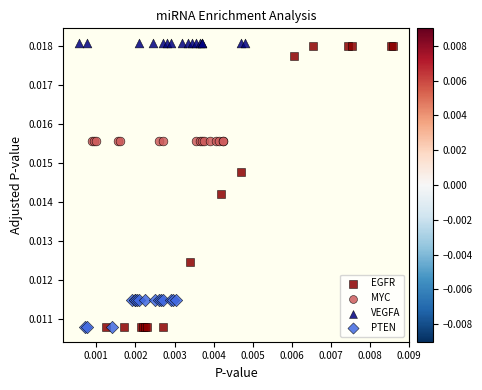

What are all the series names shown in the legend?

EGFR, MYC, VEGFA, PTEN